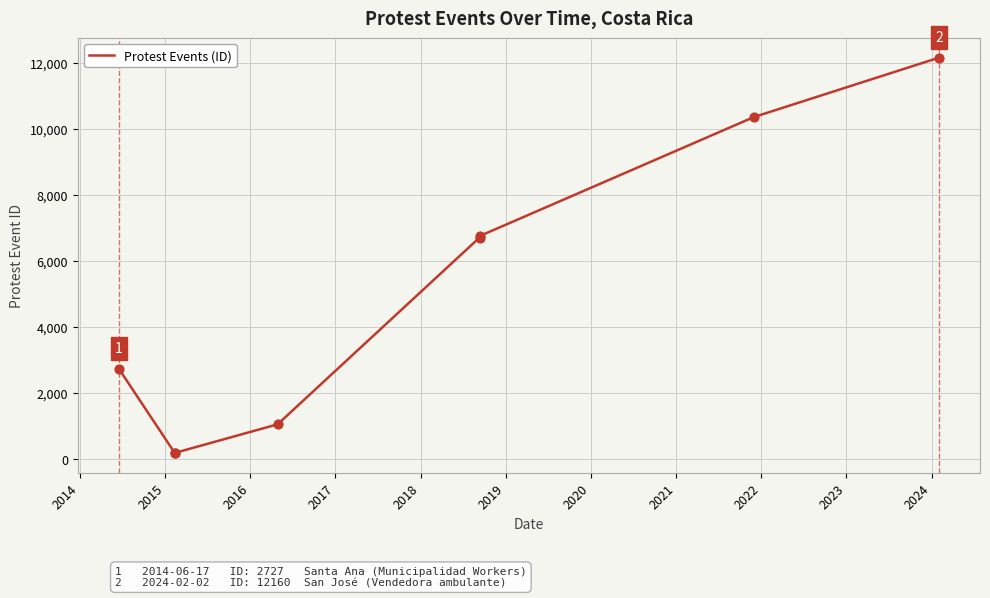

Which has a higher value, 2020 or 2018?

2020